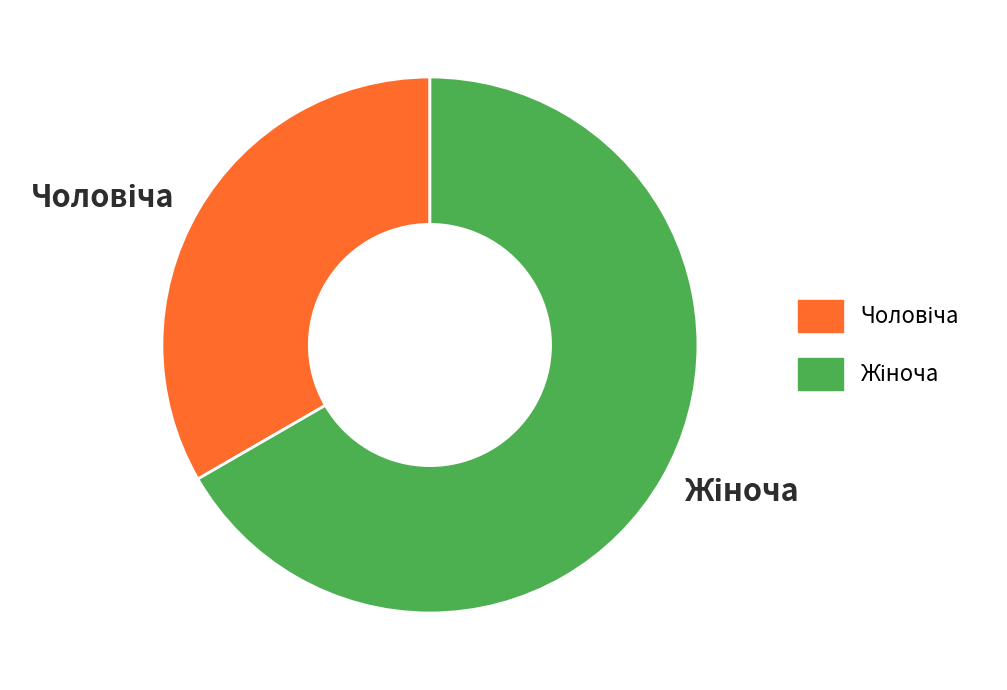

Which category has the biggest portion of the pie?

Жіноча